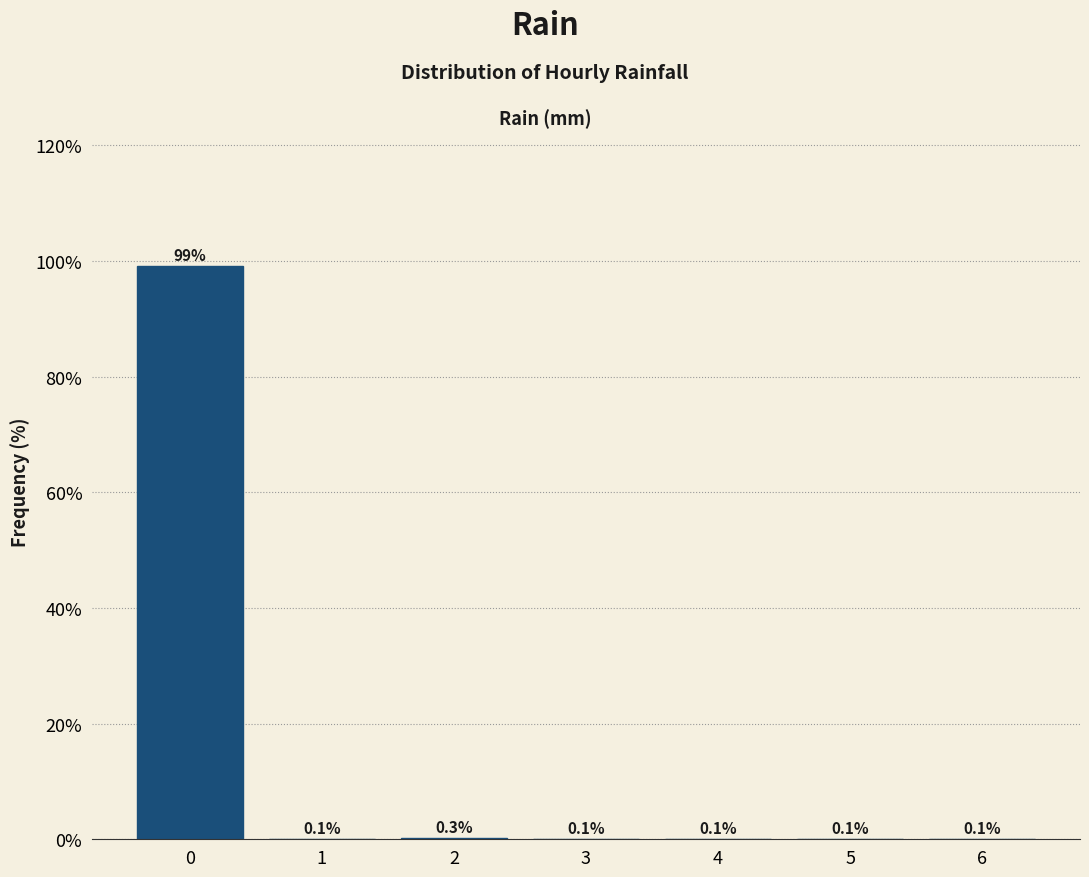

Reading left to right, transcribe all the data shown in this chart.

0=99.1	1=0.1	2=0.3	3=0.1	4=0.1	5=0.1	6=0.1